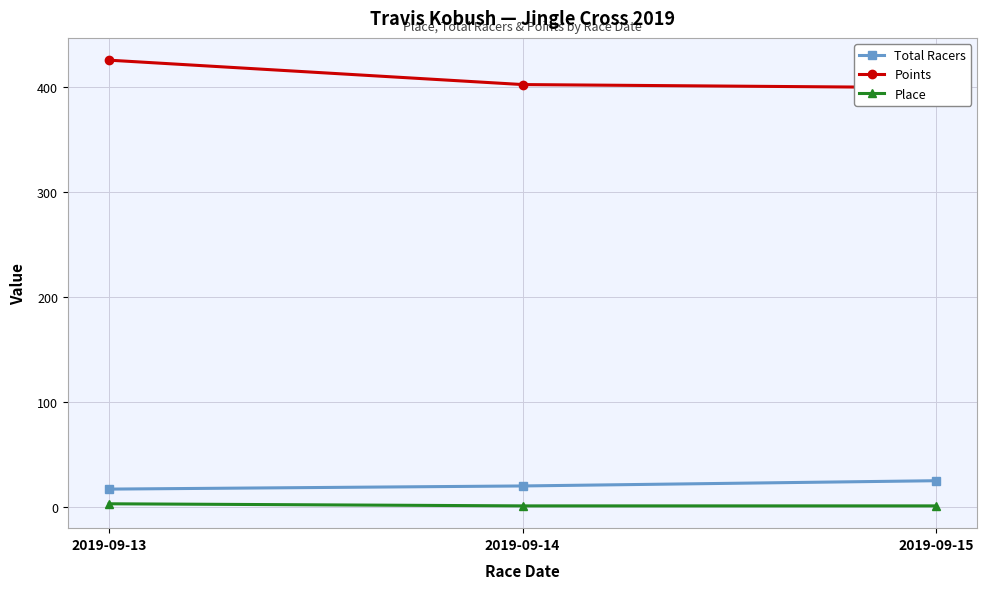

Reading left to right, extract all data points from this chart.

Total Racers: 17.0	20.0	25.0
Points: 426.0	402.7	399.8
Place: 3.0	1.0	1.0